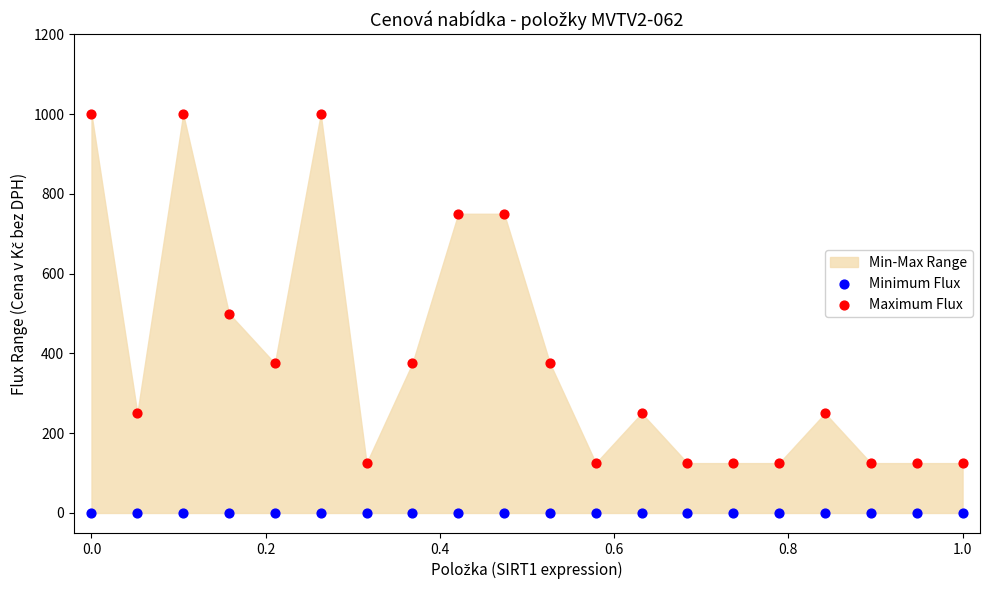

In the Maximum Flux series, what Y value is closest to 562?

500